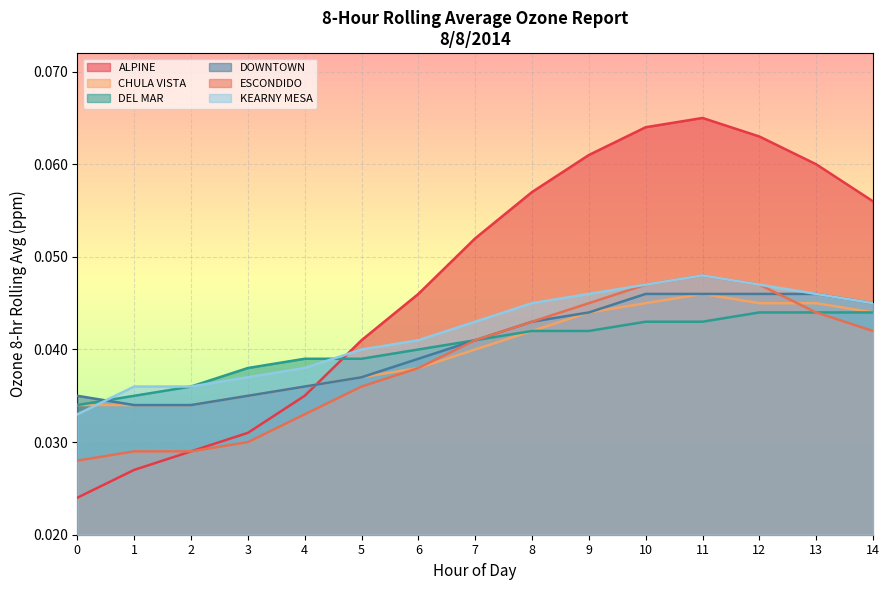

Where is the first local minimum for CHULA VISTA?

Hour 0